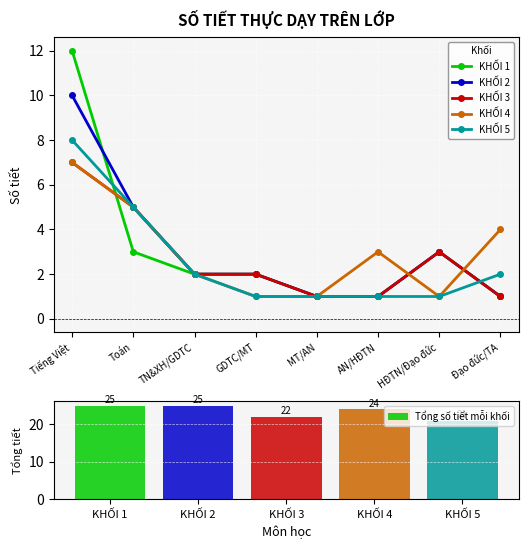

What position from the right is Tiếng Việt?

8